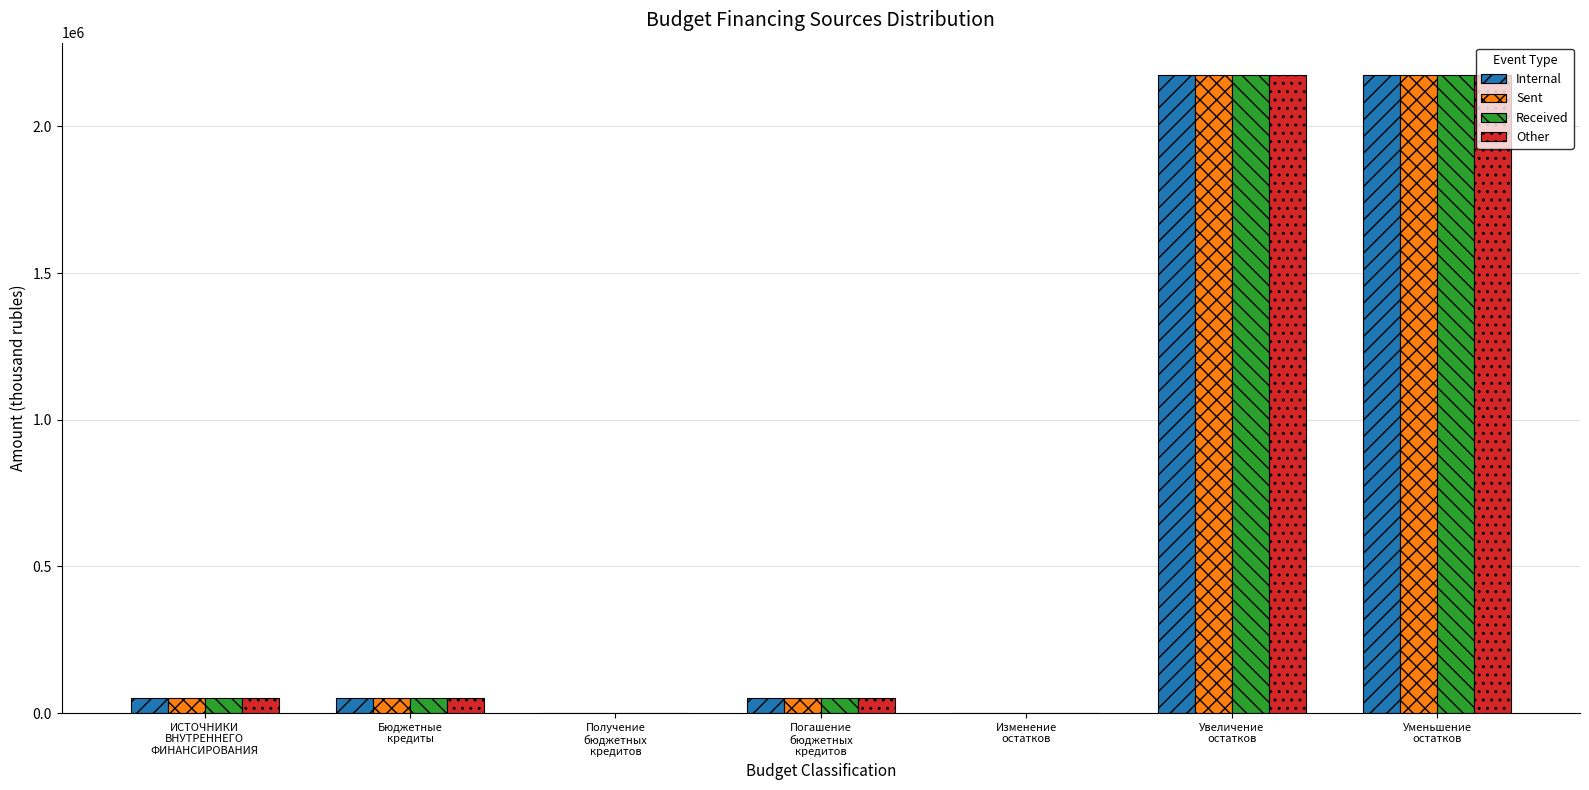

What is the greatest value displayed?

2176859.9